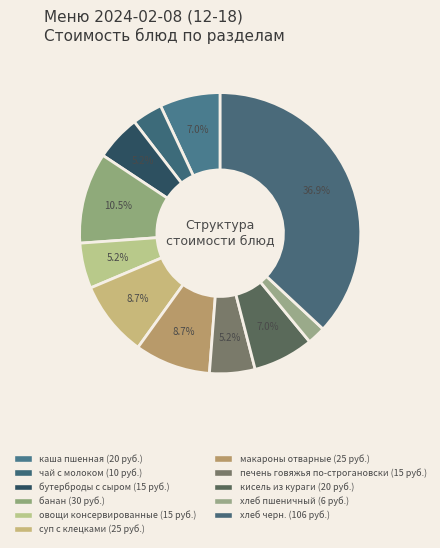

What is the ratio of the value at хлеб пшеничный to the value at хлеб черн.?

0.1